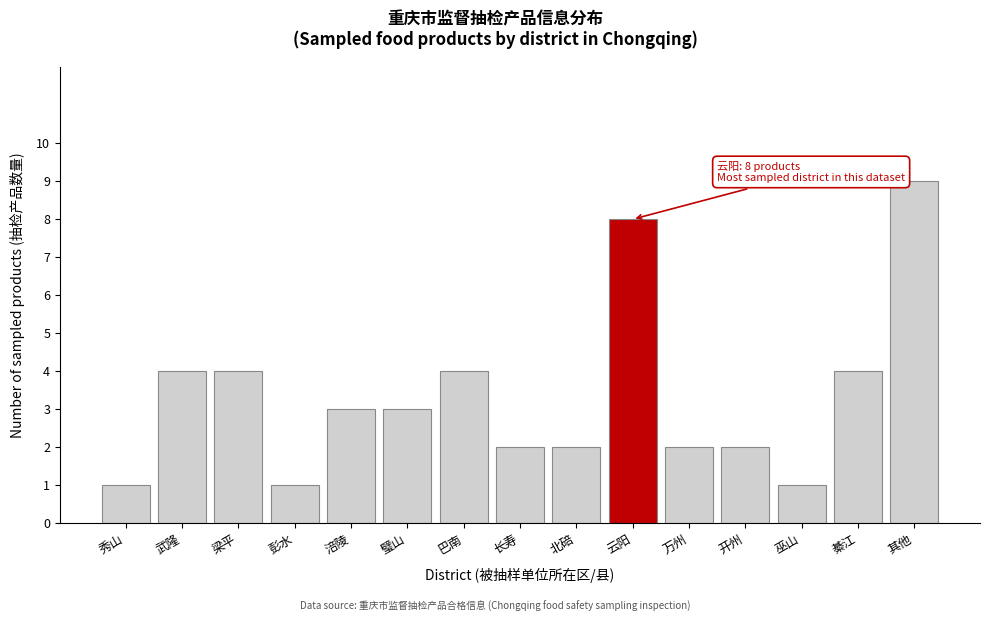

Reading right to left, list all the values displayed in this chart.

其他=9	綦江=4	巫山=1	开州=2	万州=2	云阳=8	北碚=2	长寿=2	巴南=4	璧山=3	涪陵=3	彭水=1	梁平=4	武隆=4	秀山=1